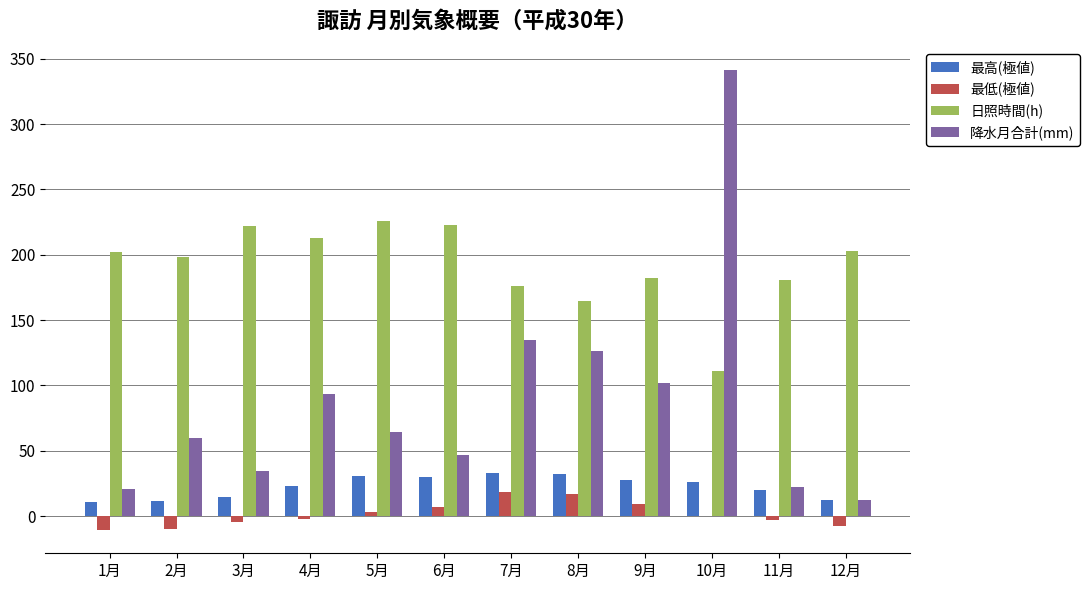

Which series has the largest total across all categories?

日照時間(h)